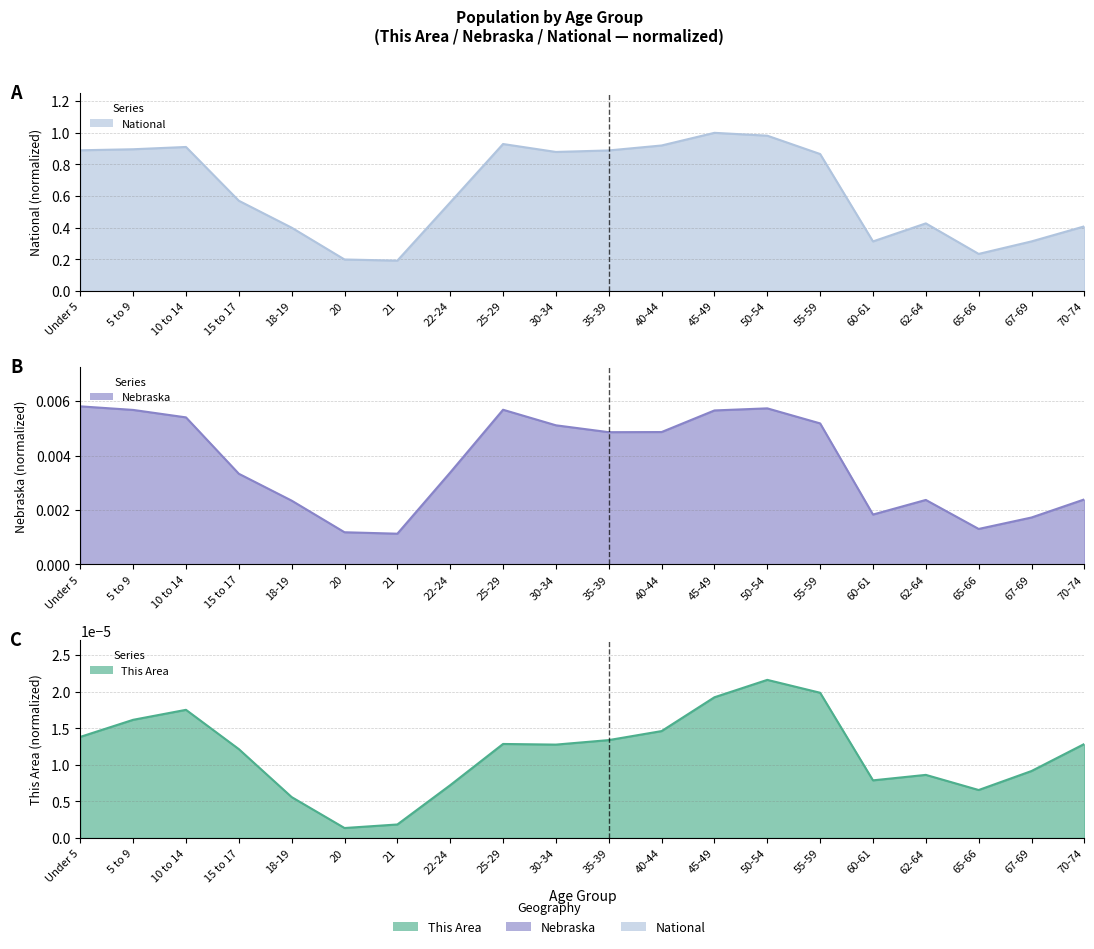

What position from the left is 55-59?

15